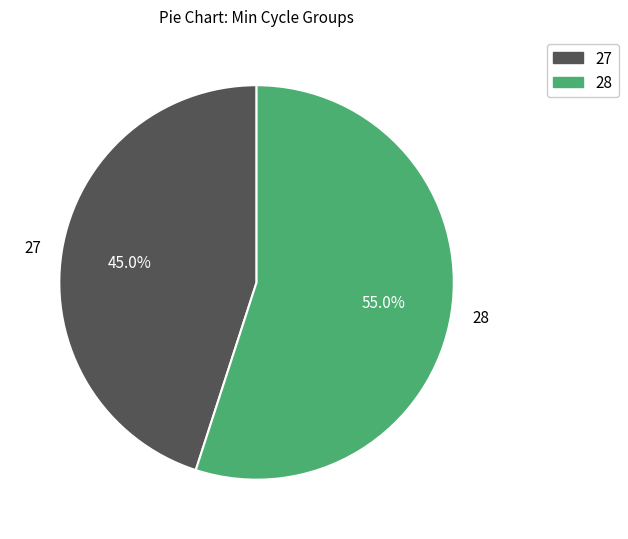

Count the number of slices in the pie.

2